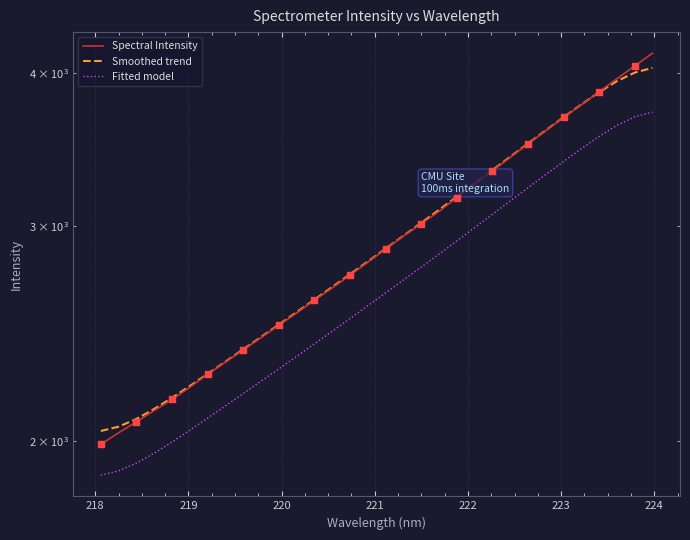

Which series has the largest total across all categories?

Spectral Intensity